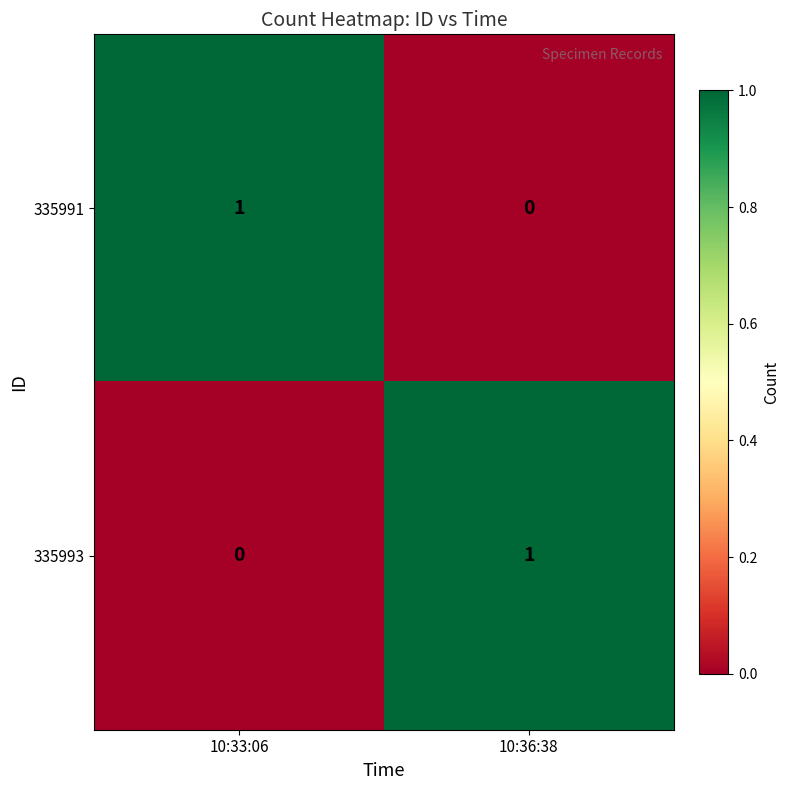

Is it true that 335993 equals 1 at 10:33:06?

False